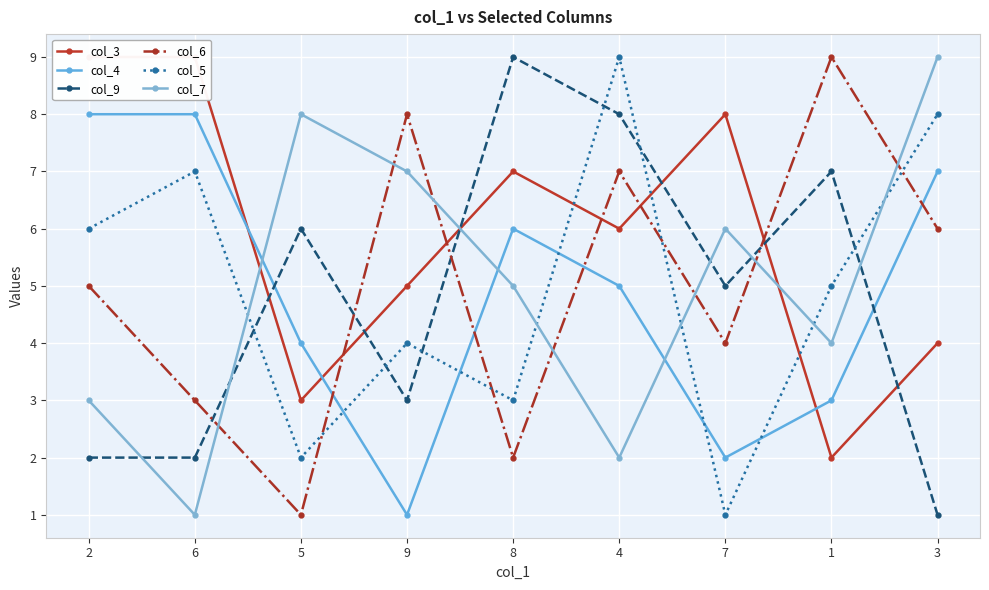

Count the number of categories in the chart.

9